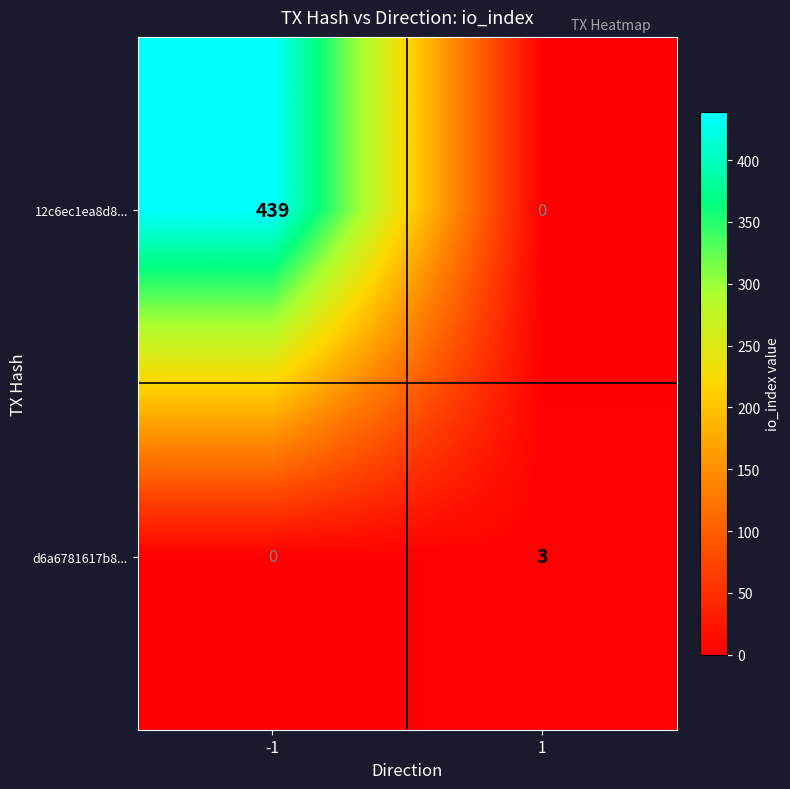

Between -1 and 1, which series saw the biggest shift?

12c6ec1ea8d8...